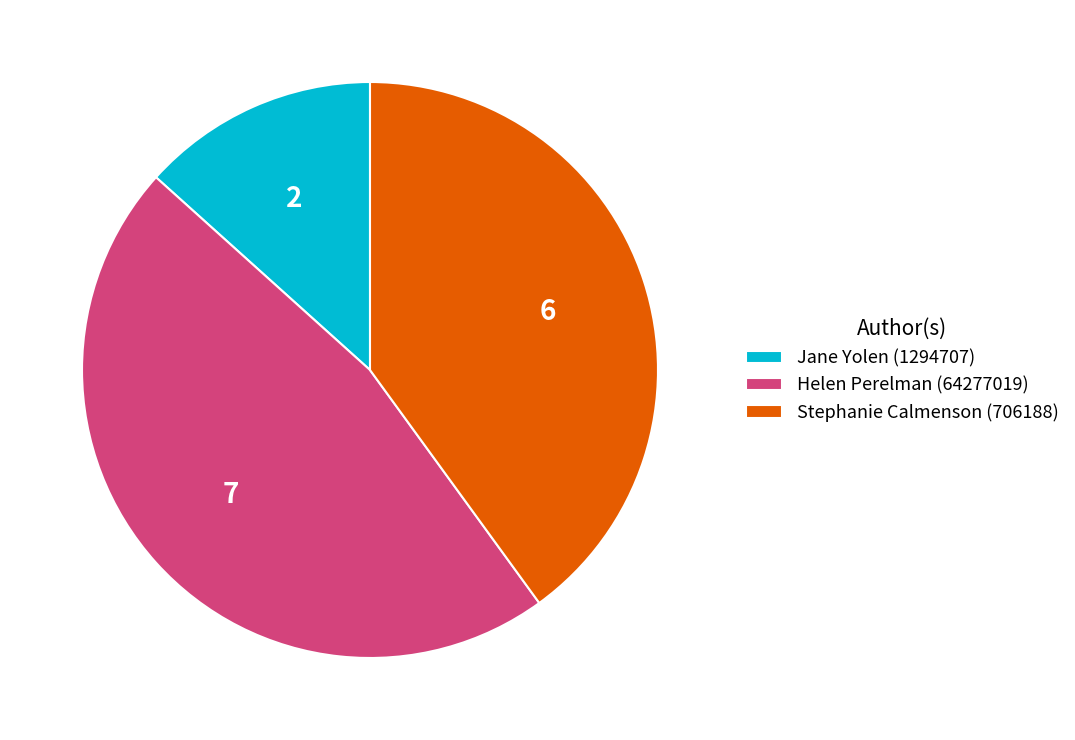

Rank the categories by value from lowest to highest.

Jane Yolen (1294707), Stephanie Calmenson (706188), Helen Perelman (64277019)